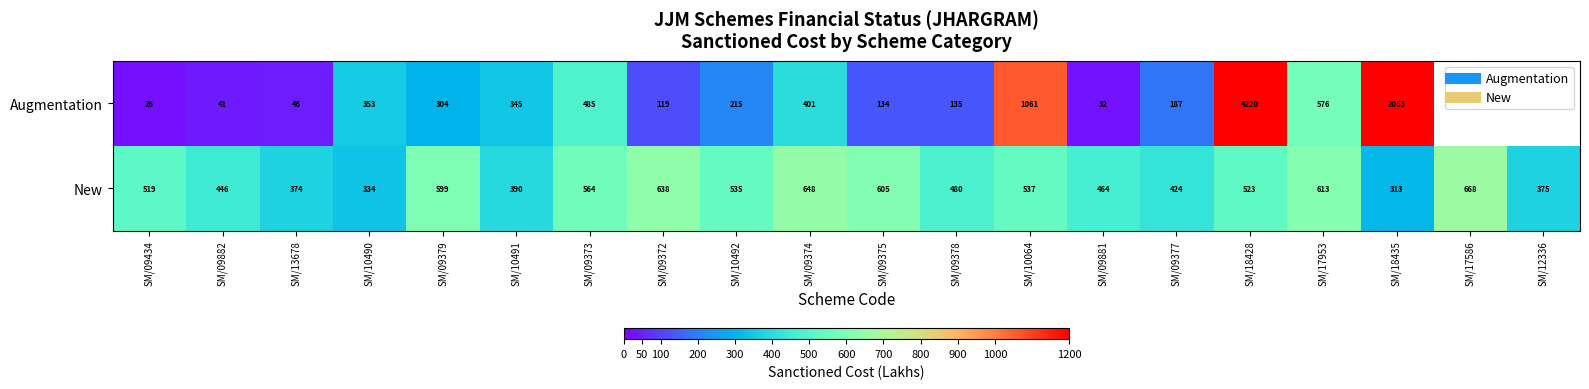

Is it true that New equals 480.2 at SM/09378?

True